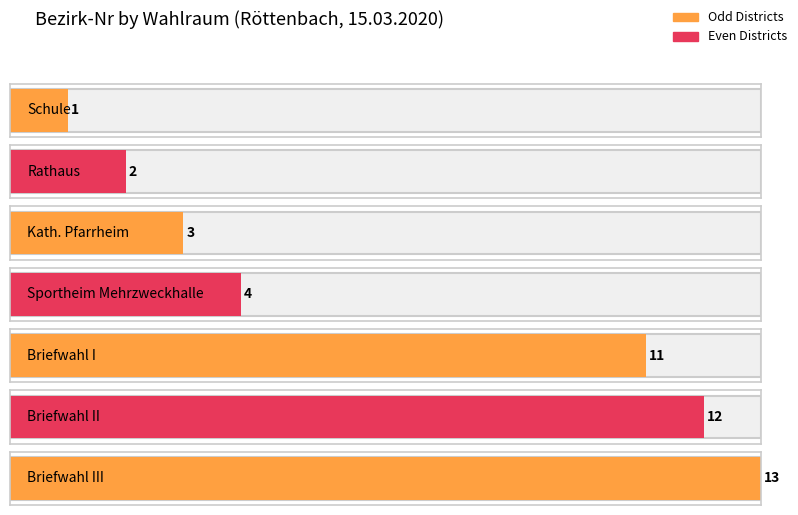

What is the label of the 4th bar from the left?

Sportheim Mehrzweckhalle